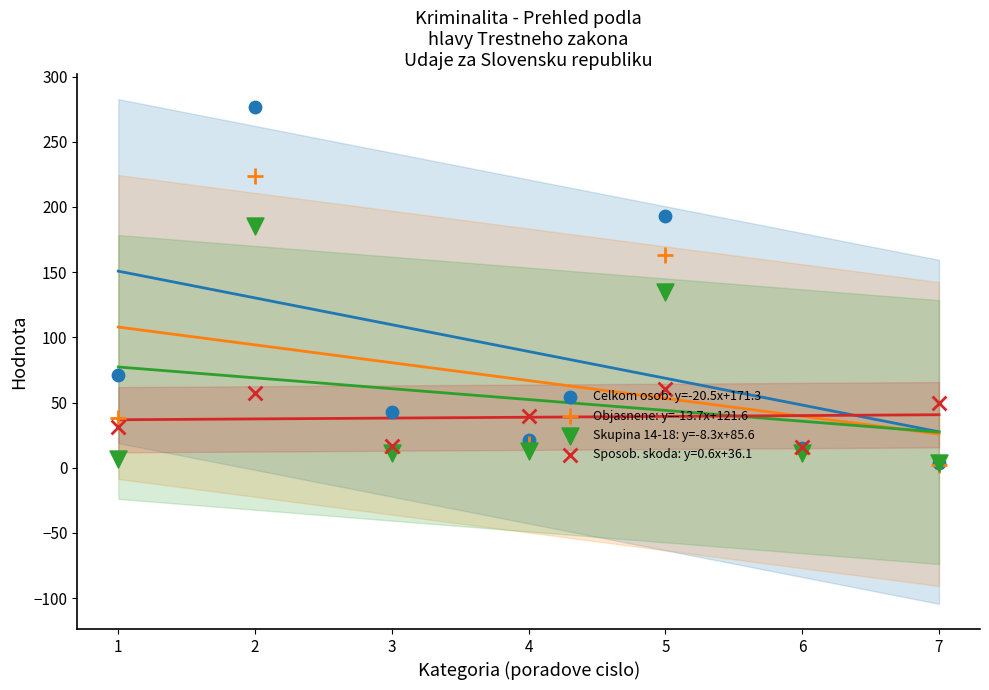

At which category is the sum across all series the highest?

2